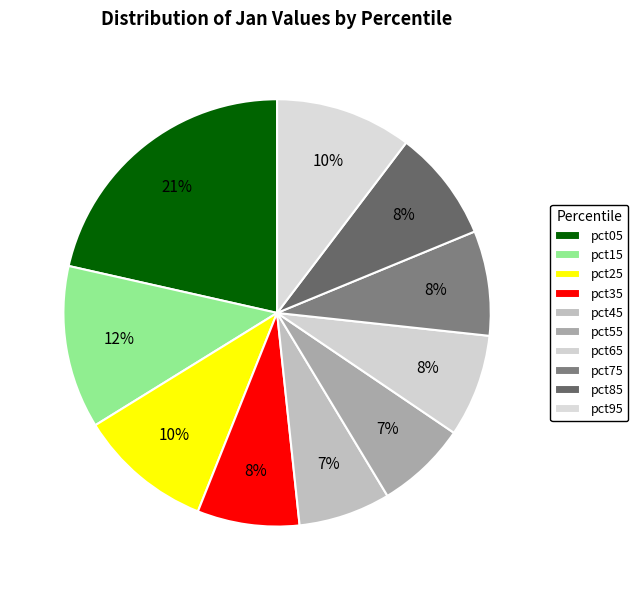

What percentage is the pct75 slice, to the nearest percent?

8%